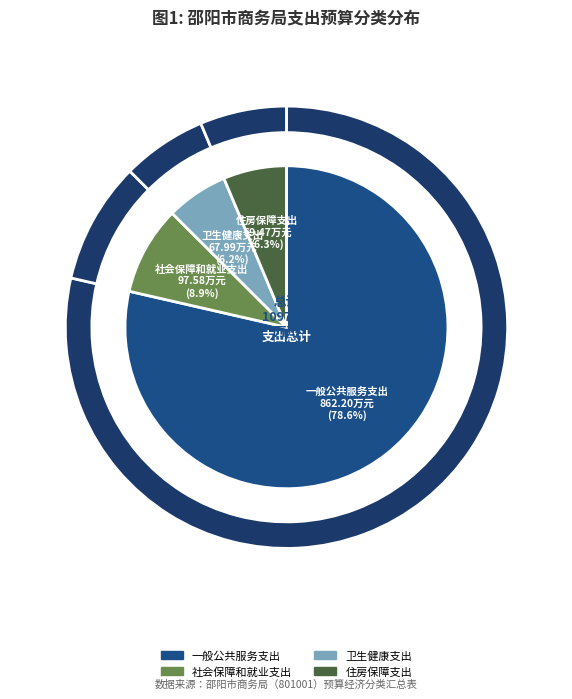

What percentage do 一般公共服务支出 and 住房保障支出 together represent?

84.9%